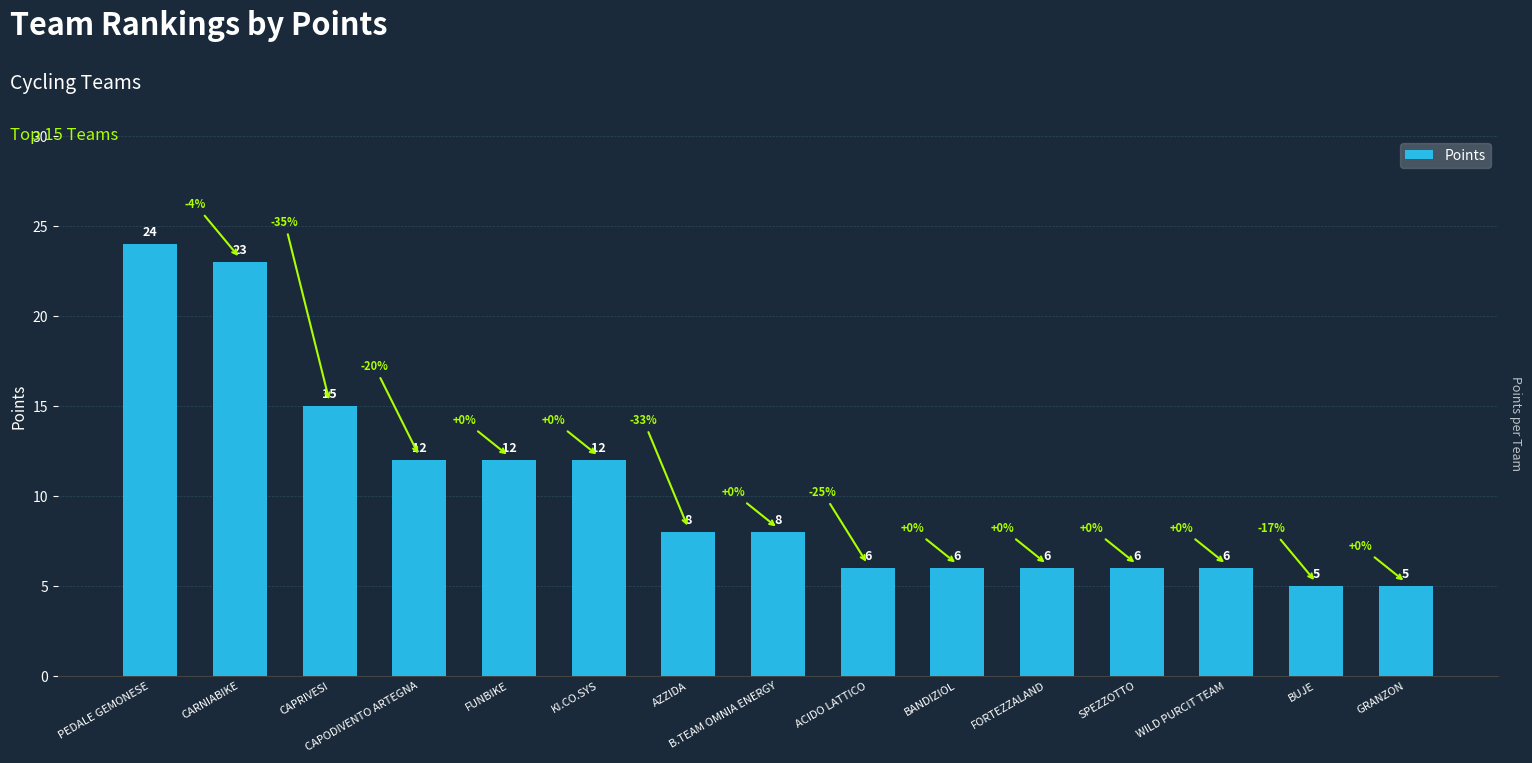

How many data points does each series have?

15